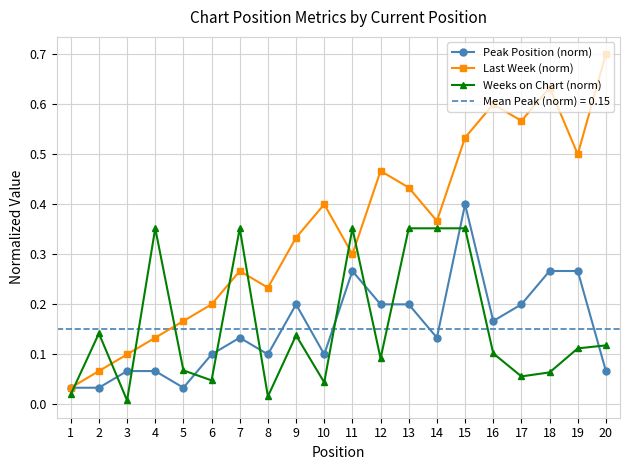

Reading right to left, what are all the values shown in this chart?

Peak Position (norm): 20=0.1	19=0.3	18=0.3	17=0.2	16=0.2	15=0.4	14=0.1	13=0.2	12=0.2	11=0.3	10=0.1	9=0.2	8=0.1	7=0.1	6=0.1	5=0.0	4=0.1	3=0.1	2=0.0	1=0.0
Last Week (norm): 20=0.7	19=0.5	18=0.6	17=0.6	16=0.6	15=0.5	14=0.4	13=0.4	12=0.5	11=0.3	10=0.4	9=0.3	8=0.2	7=0.3	6=0.2	5=0.2	4=0.1	3=0.1	2=0.1	1=0.0
Weeks on Chart (norm): 20=0.1	19=0.1	18=0.1	17=0.1	16=0.1	15=0.4	14=0.4	13=0.4	12=0.1	11=0.4	10=0.0	9=0.1	8=0.0	7=0.4	6=0.0	5=0.1	4=0.4	3=0.0	2=0.1	1=0.0